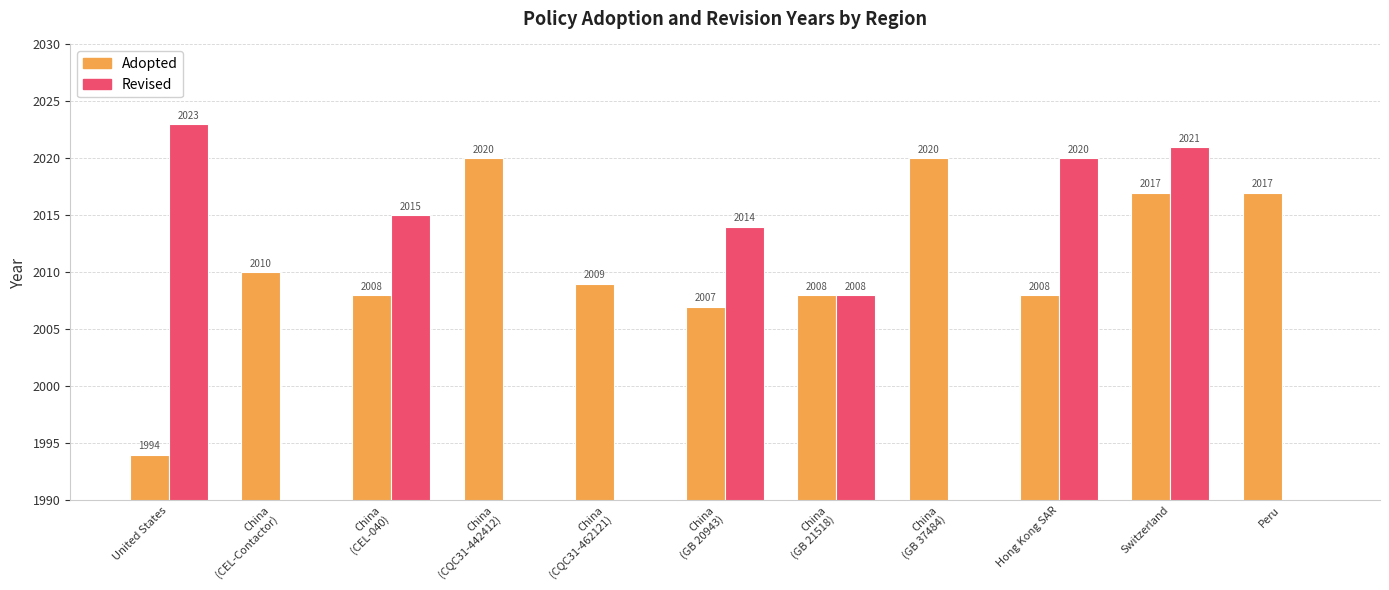

At how many categories does at least one series exceed 1942?

11